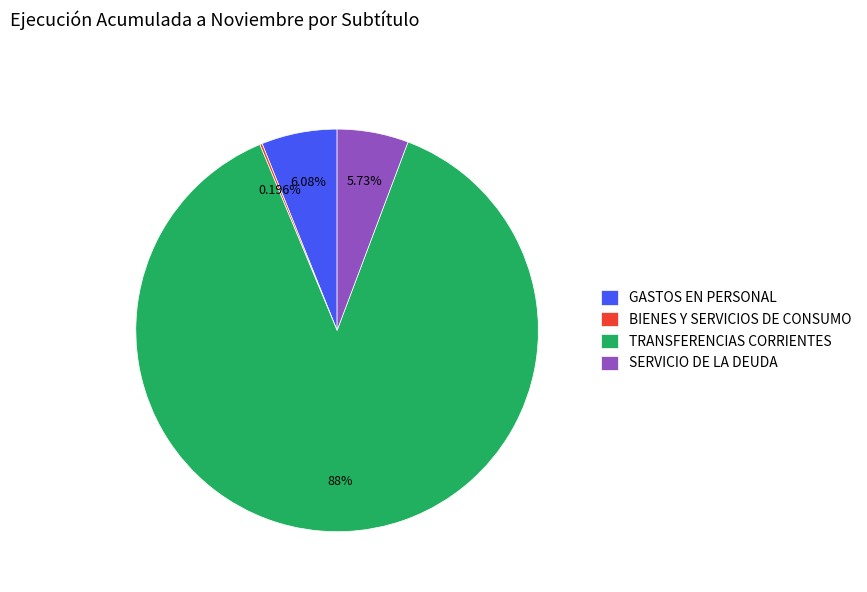

What is the ratio of the value at SERVICIO DE LA DEUDA to the value at GASTOS EN PERSONAL?

0.9